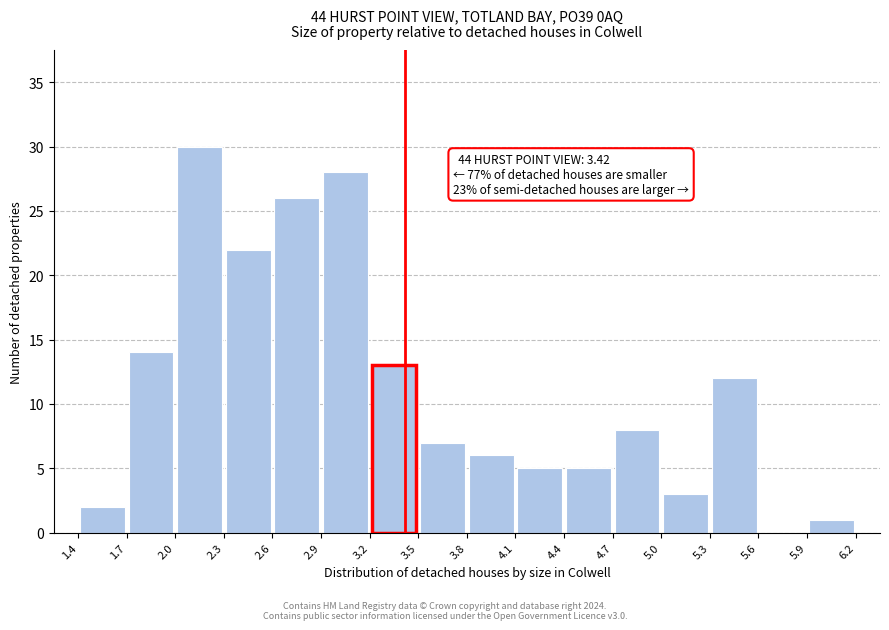

Over which range of the x-axis is the bar tallest?

2.0 to 2.3